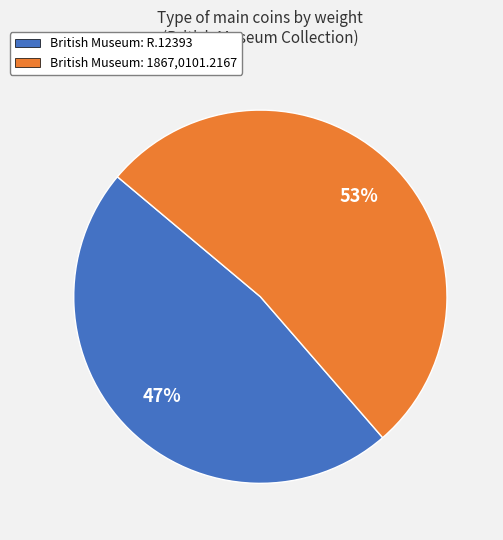

How many segments does this pie chart have?

2